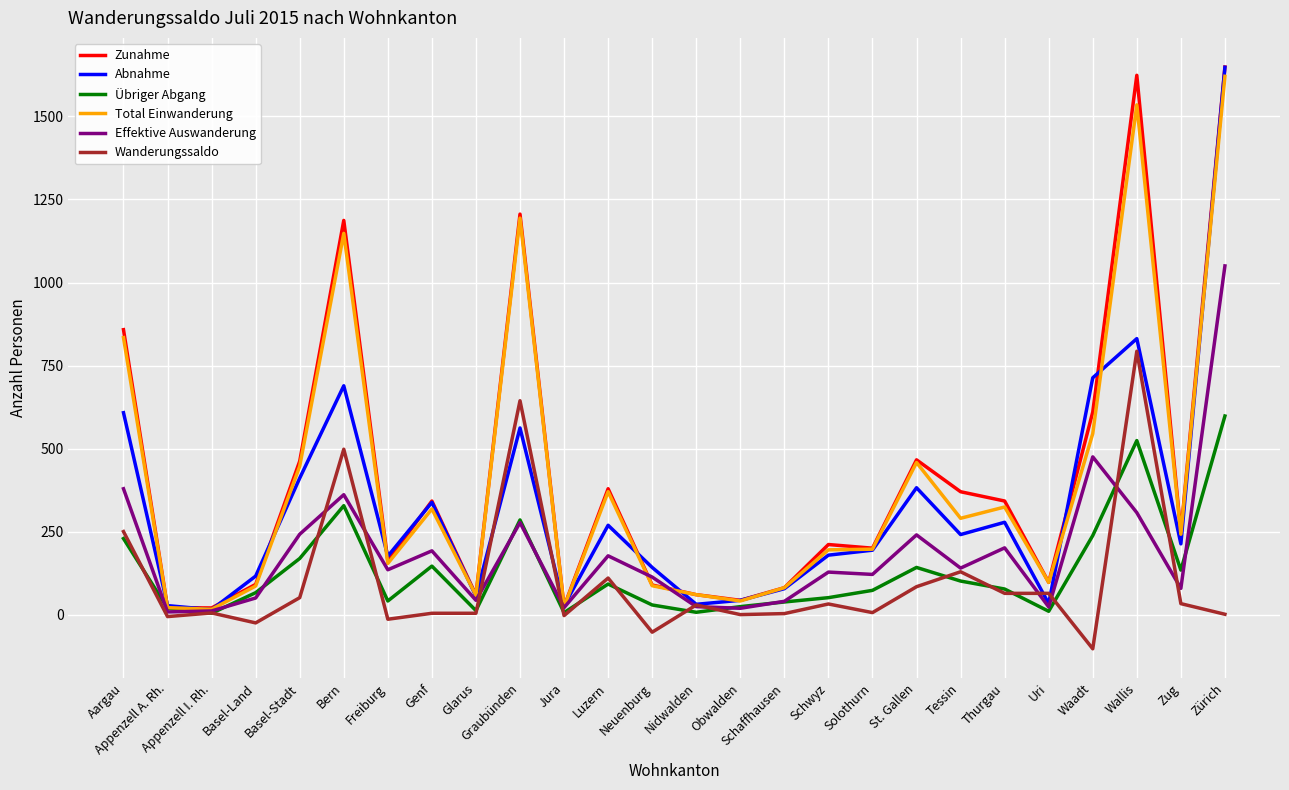

Does the chart display data point markers on the line(s)?

No